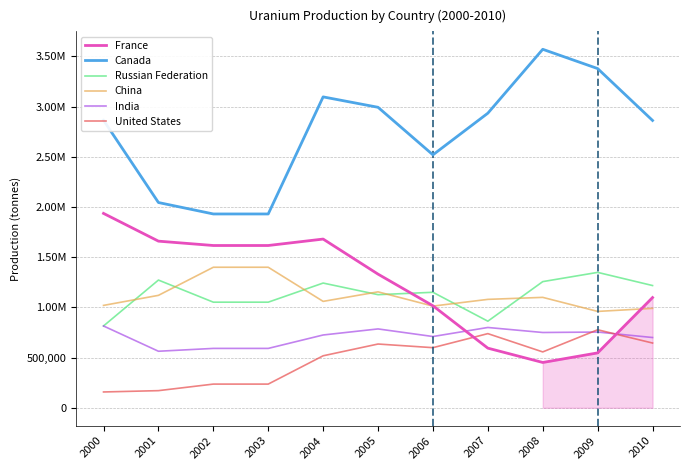

True or false: India has more than 1 interior local peaks.

True